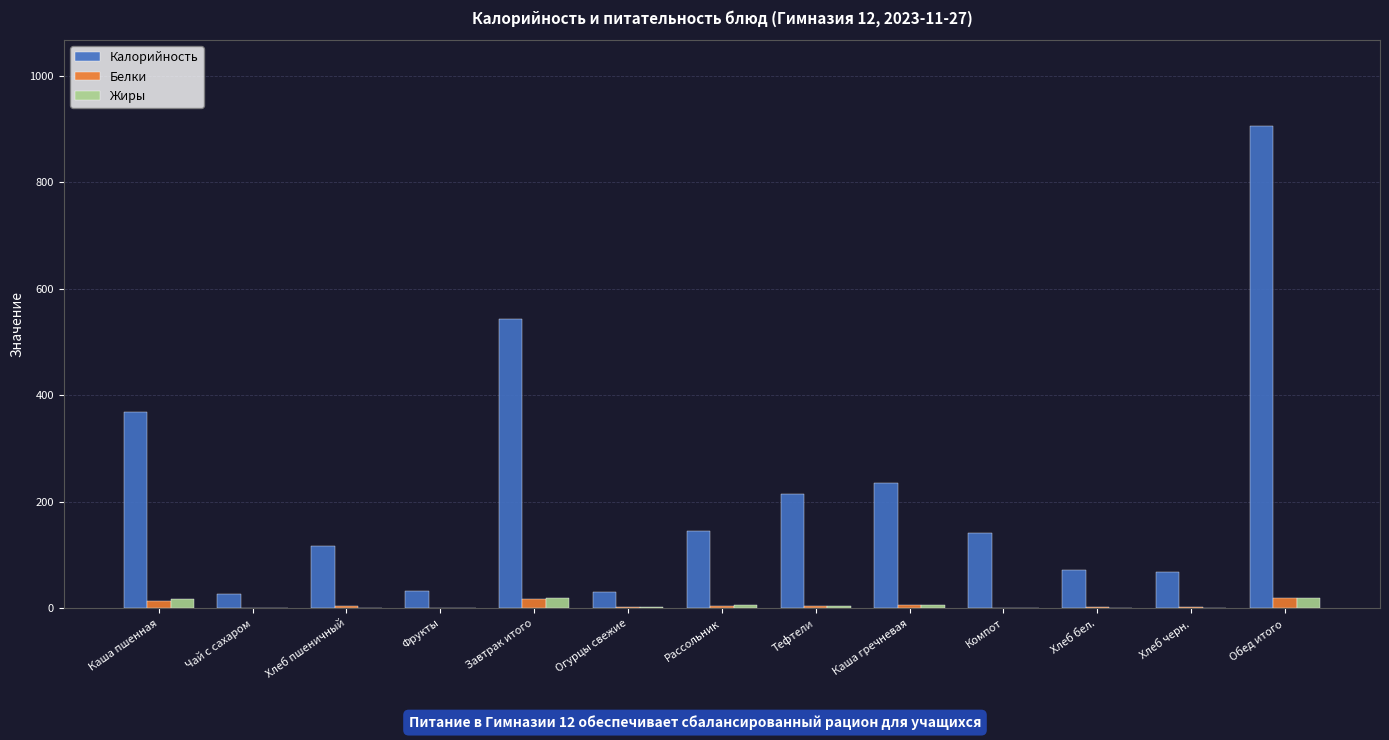

Does the chart contain stacked bars?

No